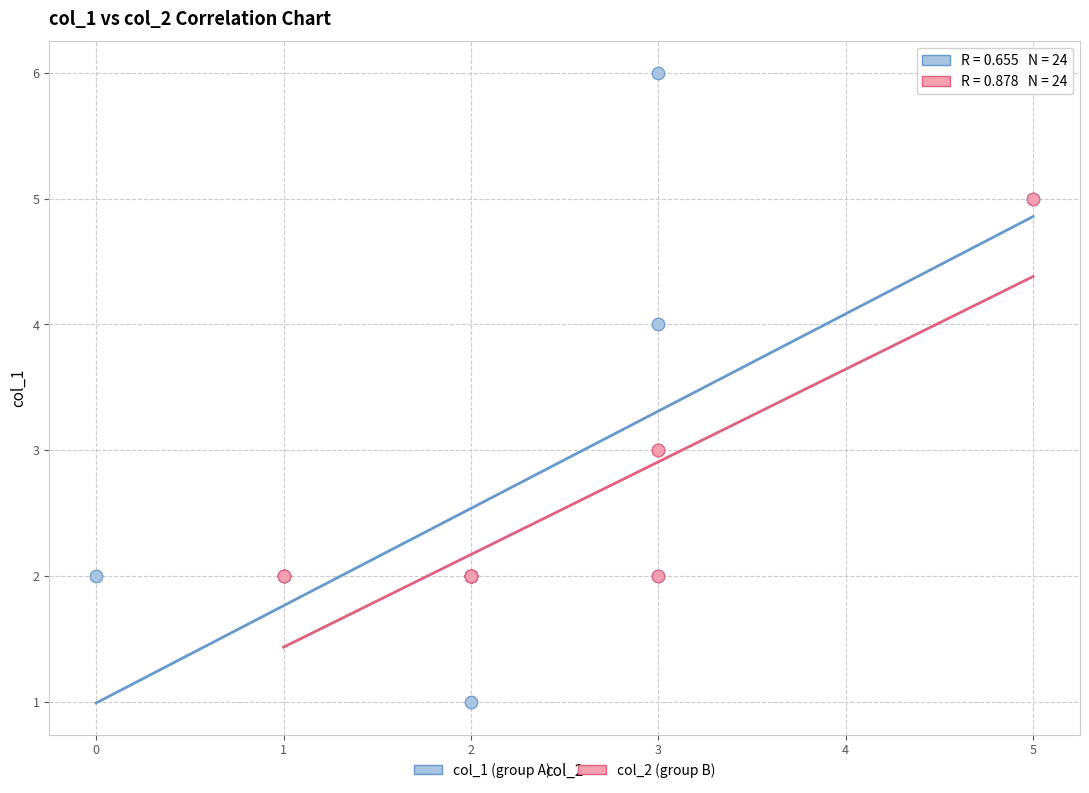

Which series reaches the maximum Y coordinate?

col_1 (group A)